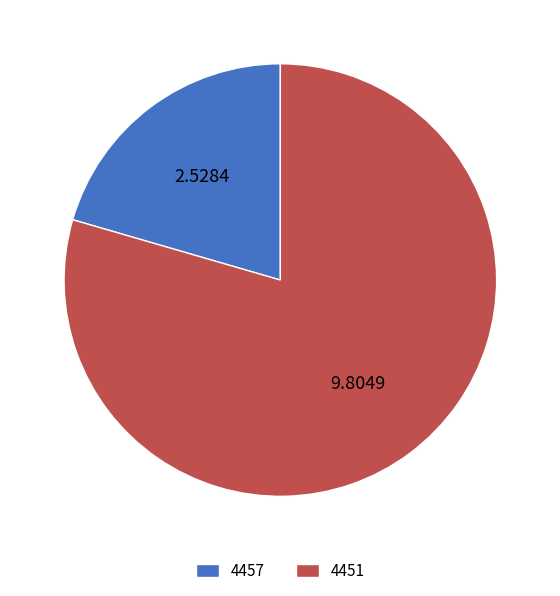

Do 4457 and 4451 together represent more than half of the pie?

Yes